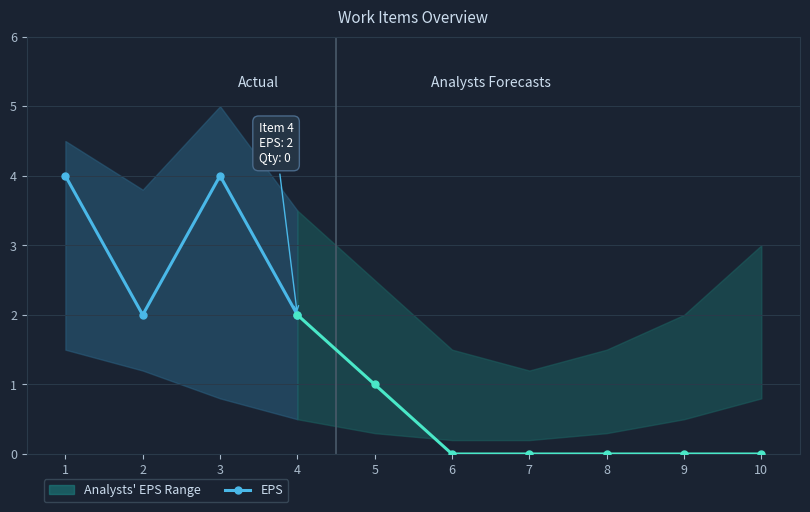

How many interior local peaks (higher than both neighbors) does the data have?

1